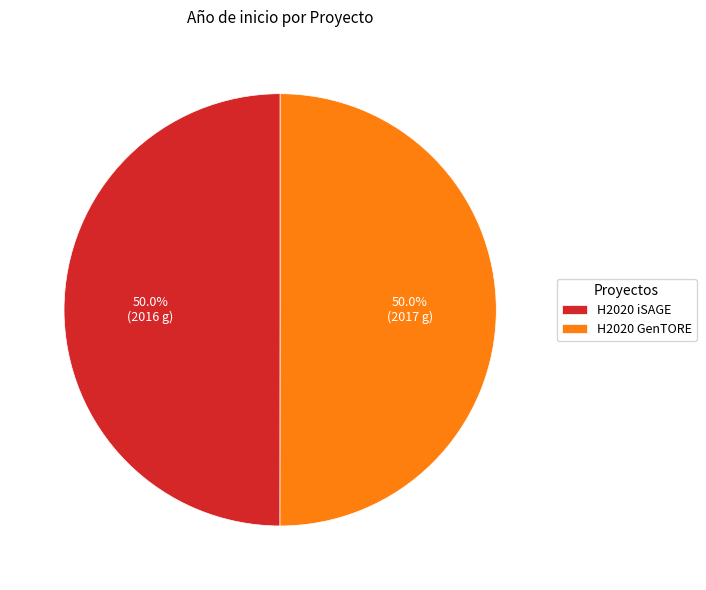

The H2020 iSAGE slice represents 38% of the pie. True or false?

False